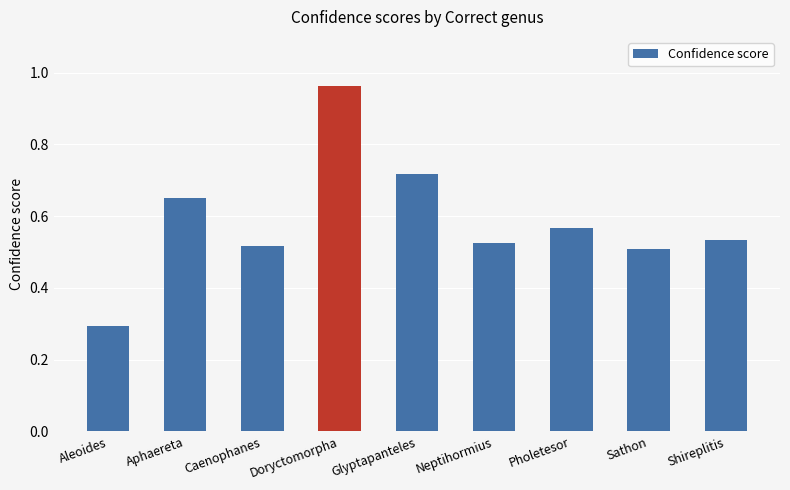

What is the change in value from Aleoides to Sathon?

+0.2